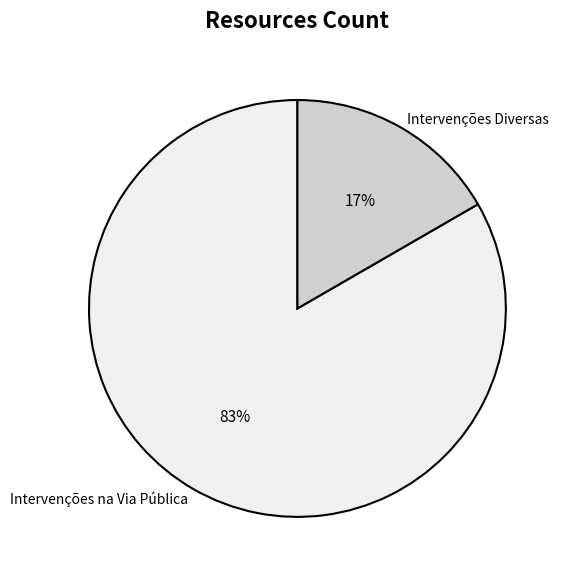

What percentage is the Intervenções na Via Pública slice, to the nearest percent?

83%